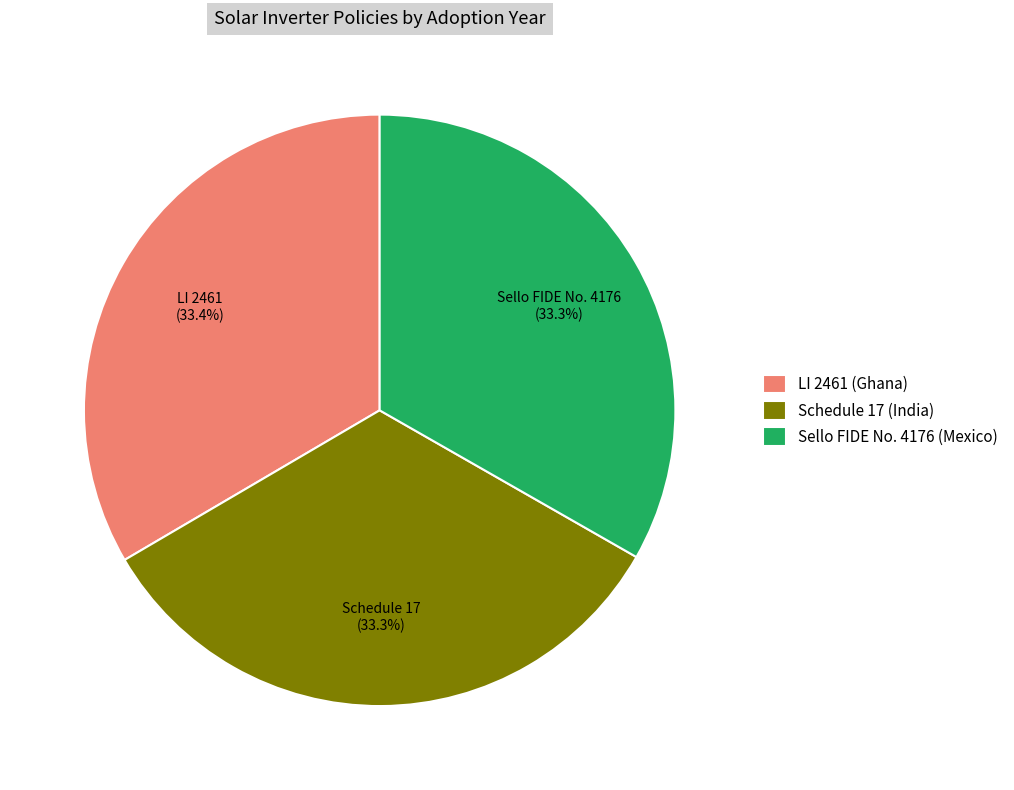

What is the ratio of the value at LI 2461 (Ghana) to the value at Sello FIDE No. 4176 (Mexico)?

1.0